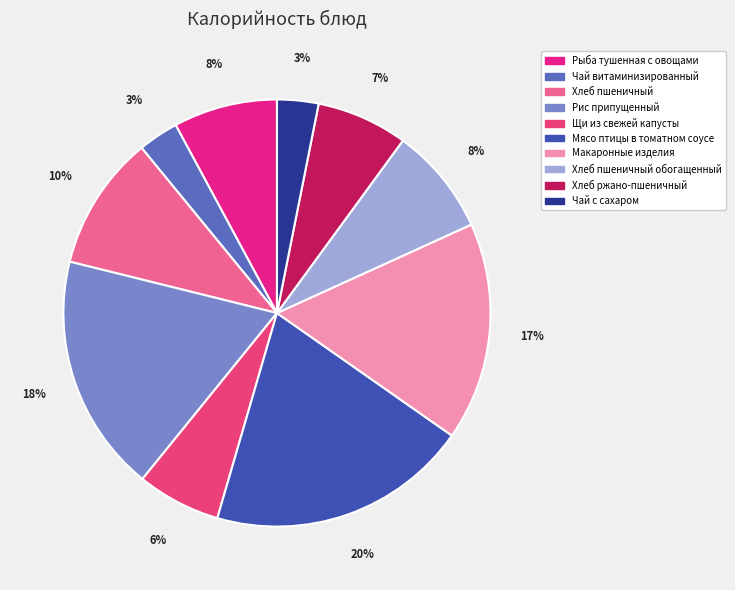

What is the change in value from Хлеб пшеничный to Макаронные изделия?

+80.5